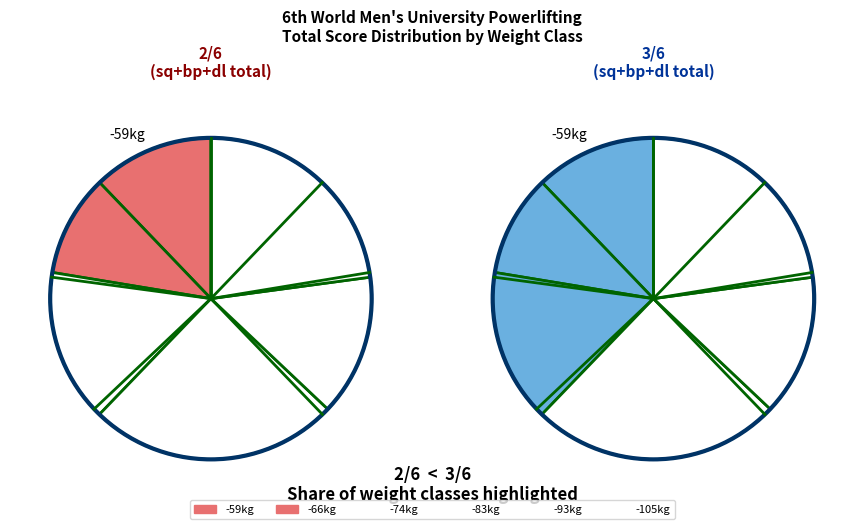

Is there any slice that represents more than half of the pie?

No